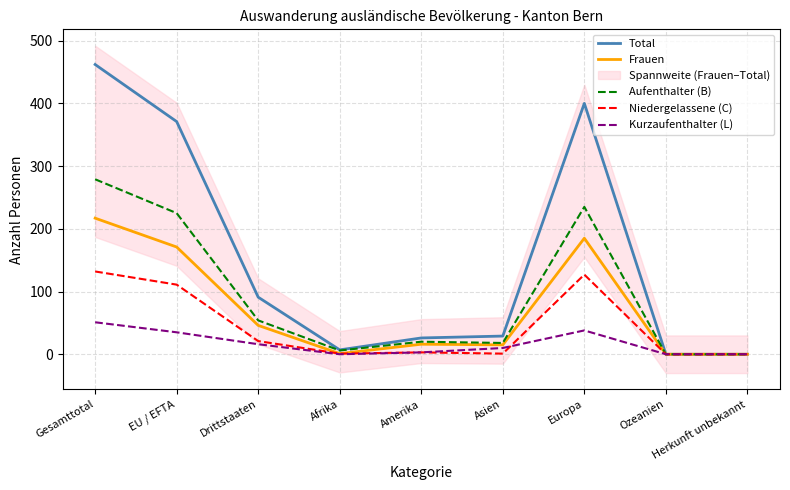

Which category has the lowest value across all series?

Ozeanien